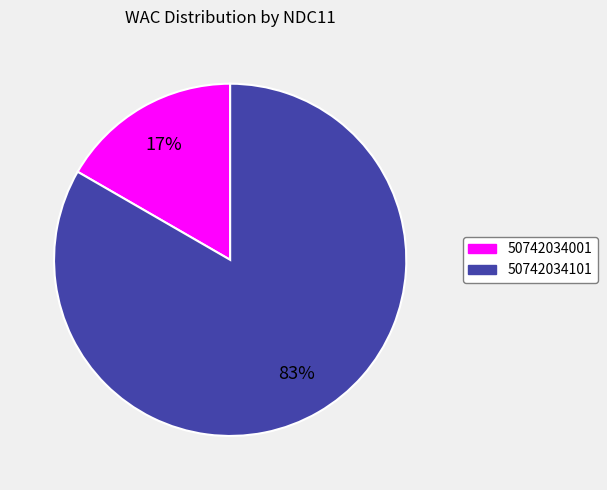

To the nearest percent, what portion does 50742034101 represent?

83%